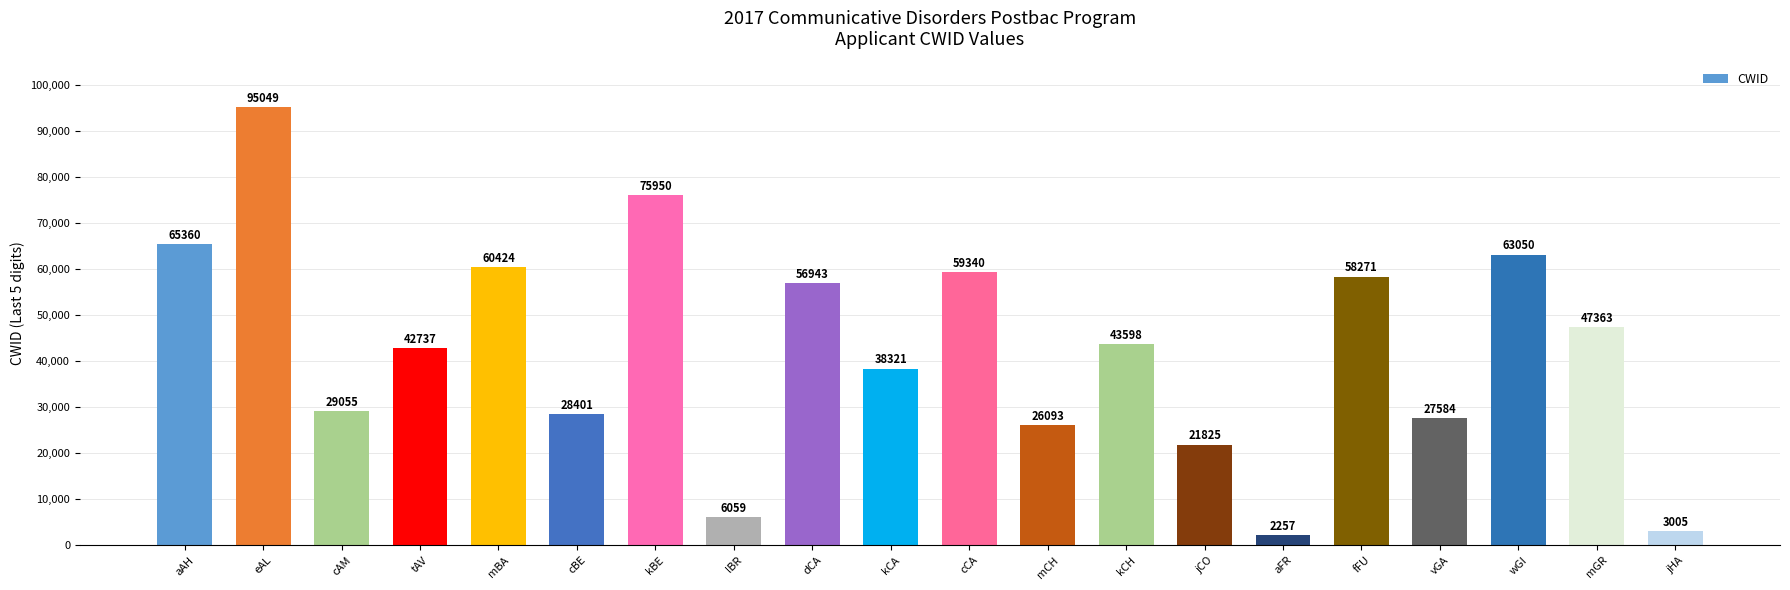

Which category has the lowest value across all series?

aFR